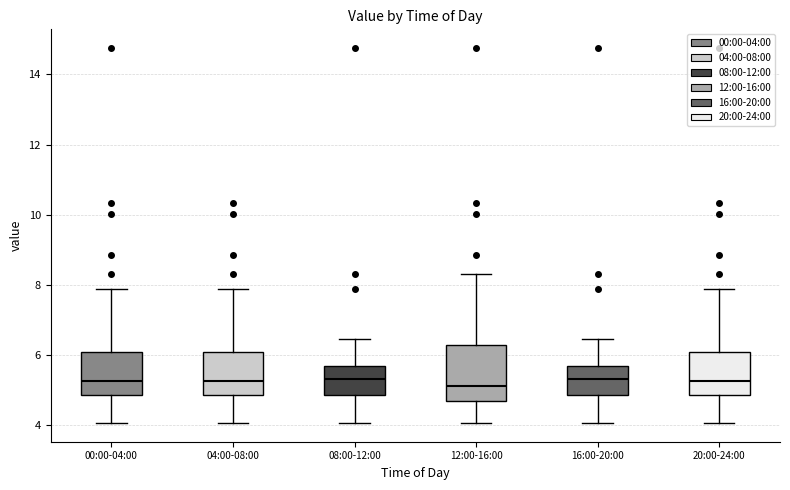

Comparing the boxes themselves (not the whiskers), which one is the tallest?

12:00-16:00